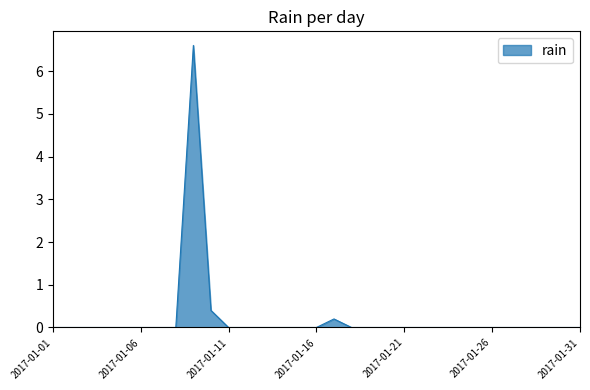

Reading left to right, extract all data points from this chart.

0.0	0.0	0.0	0.0	0.0	0.0	0.0	0.0	6.6	0.4	0.0	0.0	0.0	0.0	0.0	0.0	0.2	0.0	0.0	0.0	0.0	0.0	0.0	0.0	0.0	0.0	0.0	0.0	0.0	0.0	0.0